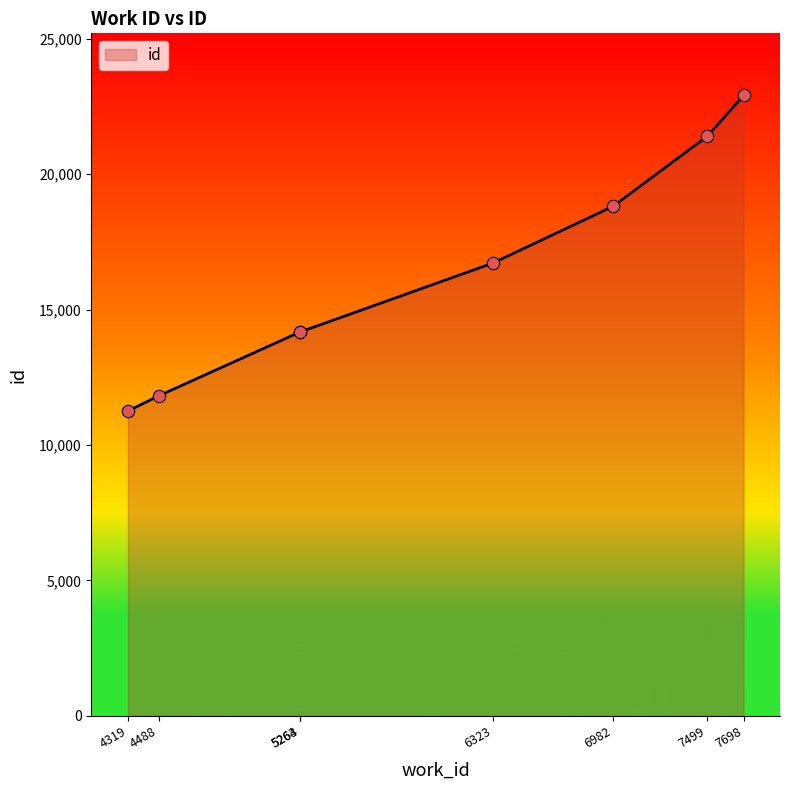

Approximately how many times larger is the value at 5263 compared to 4488?

1.2